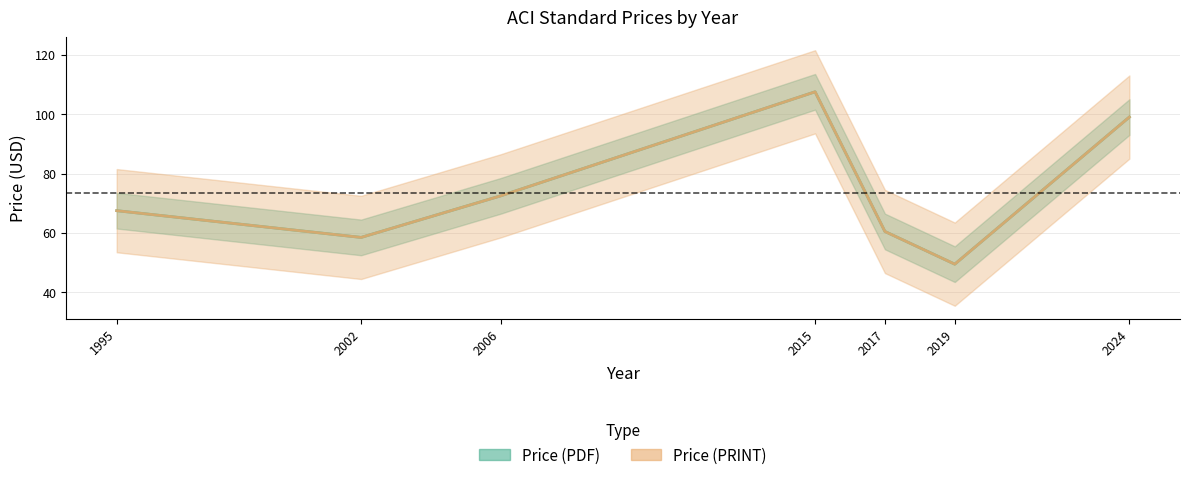

True or false: Price (PRINT) and Price (PDF) cross at least once.

False